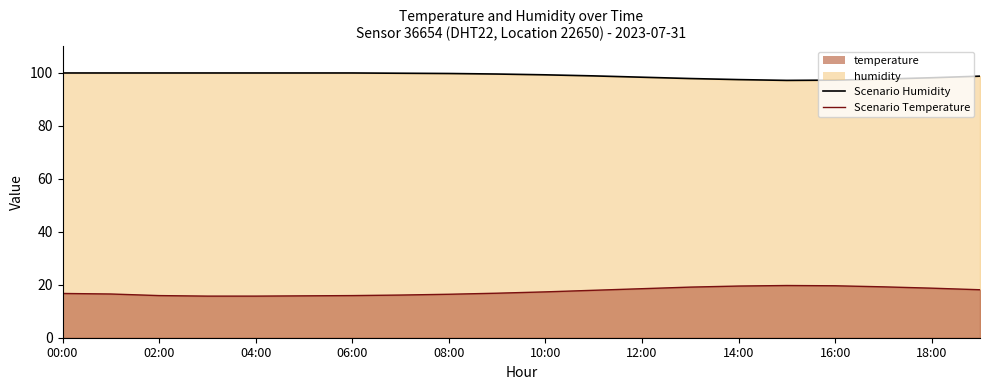

Is it true that Scenario Temperature equals 3.5 at 10:00?

False